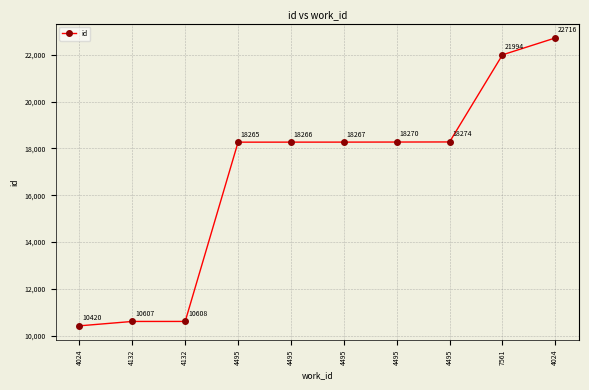

How many lines are shown in the chart?

1